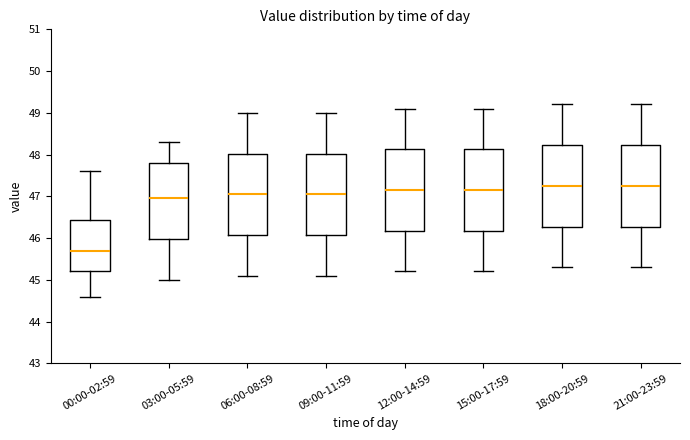

Reading left to right, read every box against the y-axis: the position of its median line, the range the box covers, and the ends of its whiskers. The values are not printed on the chart, so give them approximately, as read against the axis.

00:00-02:59: median 45.7, box 45.2 to 46.4, whiskers 44.6 to 47.6
03:00-05:59: median 47.0, box 46.0 to 47.8, whiskers 45.0 to 48.3
06:00-08:59: median 47.1, box 46.1 to 48.0, whiskers 45.1 to 49.0
09:00-11:59: median 47.1, box 46.1 to 48.0, whiskers 45.1 to 49.0
12:00-14:59: median 47.2, box 46.2 to 48.1, whiskers 45.2 to 49.1
15:00-17:59: median 47.2, box 46.2 to 48.1, whiskers 45.2 to 49.1
18:00-20:59: median 47.3, box 46.3 to 48.2, whiskers 45.3 to 49.2
21:00-23:59: median 47.3, box 46.3 to 48.2, whiskers 45.3 to 49.2